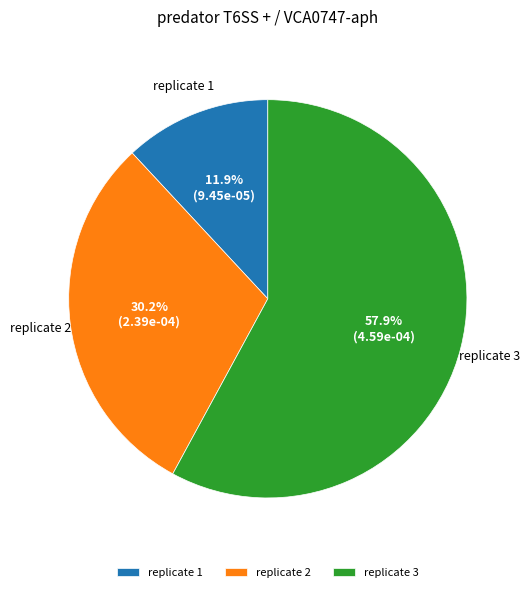

How many slices are in this pie chart?

3